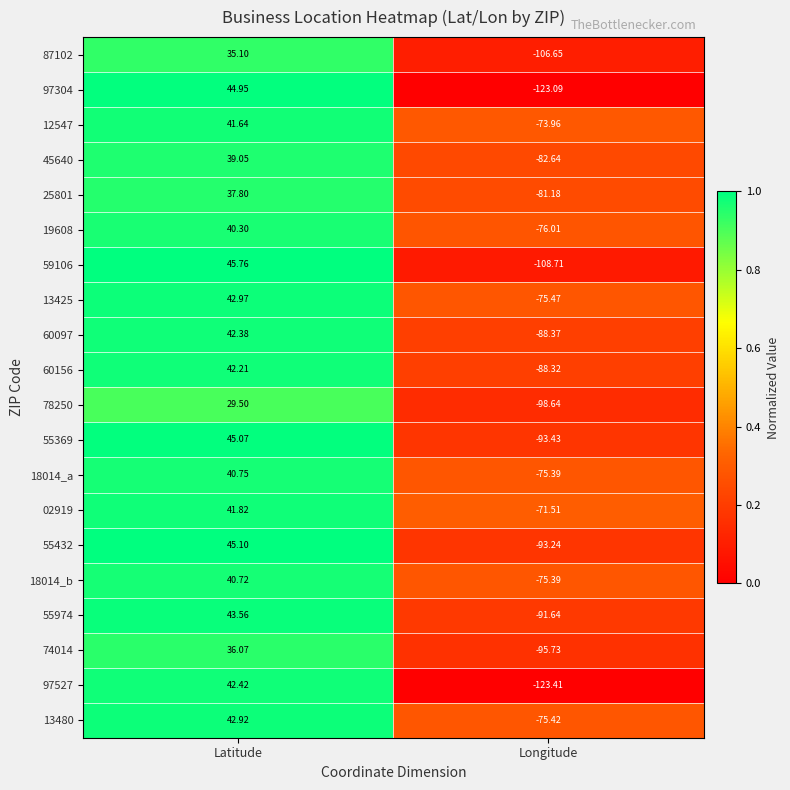

What is the spread (max minus min) of values at Longitude?

51.9